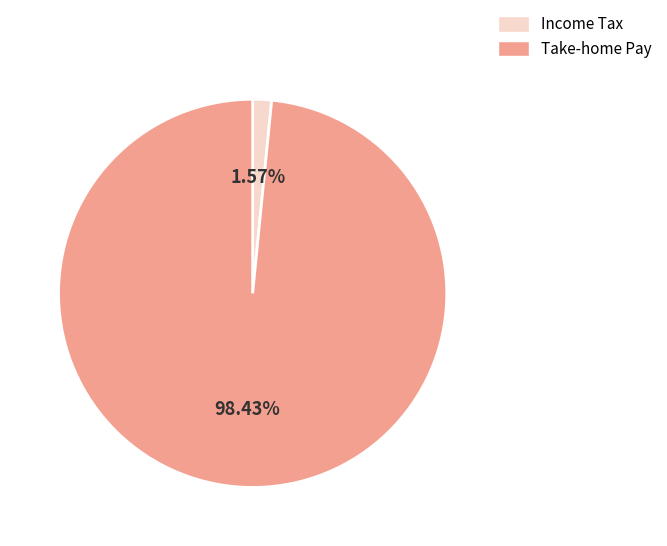

Do Income Tax and Take-home Pay together represent more than half of the pie?

Yes